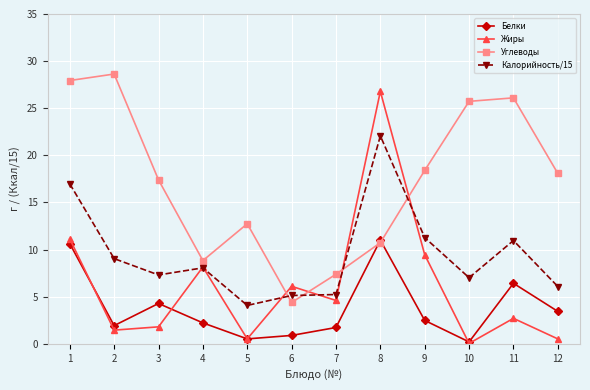

True or false: Углеводы and Жиры cross at least once.

True